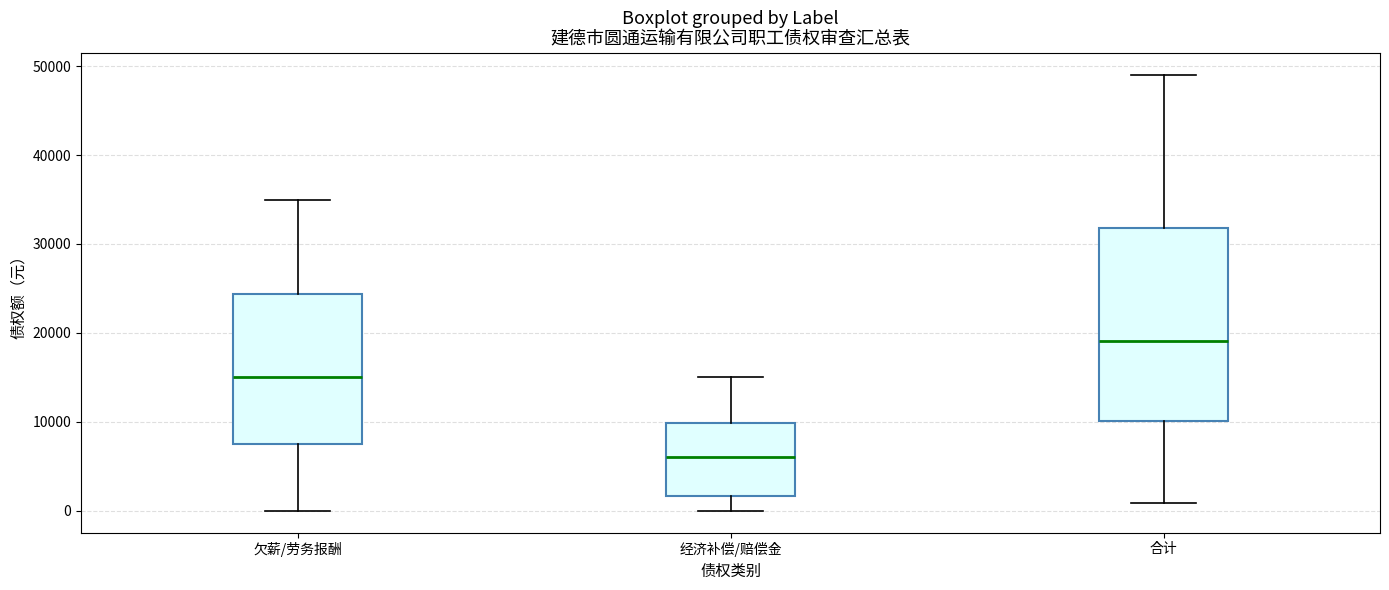

Where is the upper edge of the box for 经济补偿/赔偿金 on the y-axis? The values are not printed on the chart, so give them approximately, as read against the axis.

10000